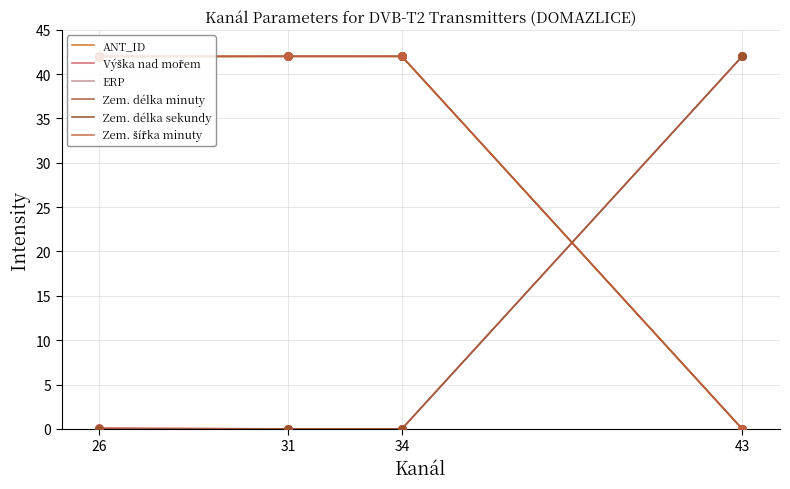

Is this an area chart (filled region under the line)?

No